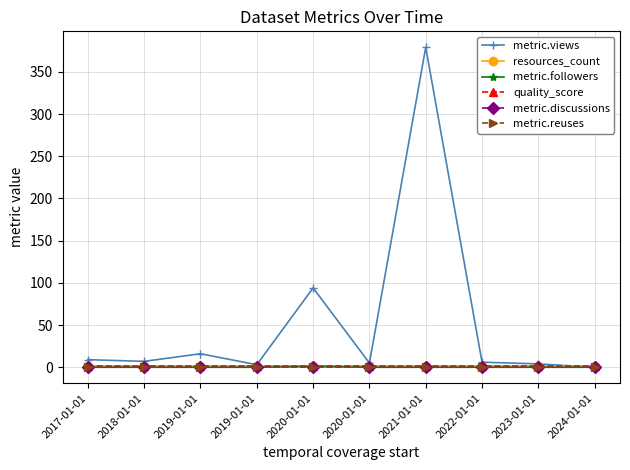

True or false: metric.views and metric.followers intersect in this chart.

False